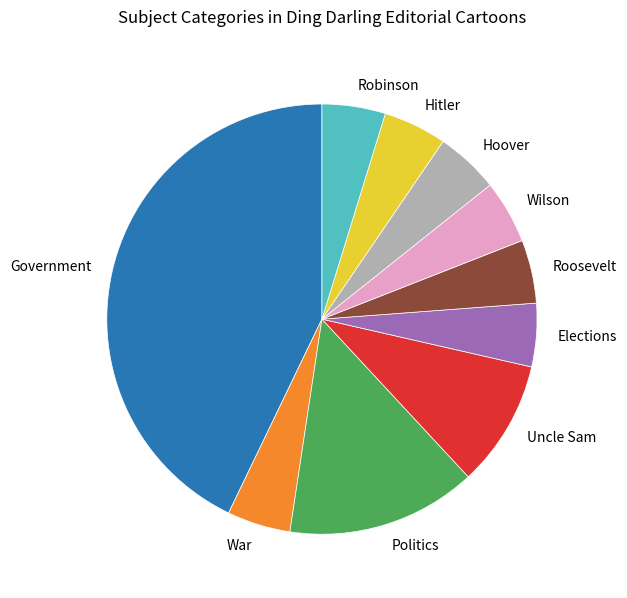

Is the sum of Wilson and Government greater than half?

No